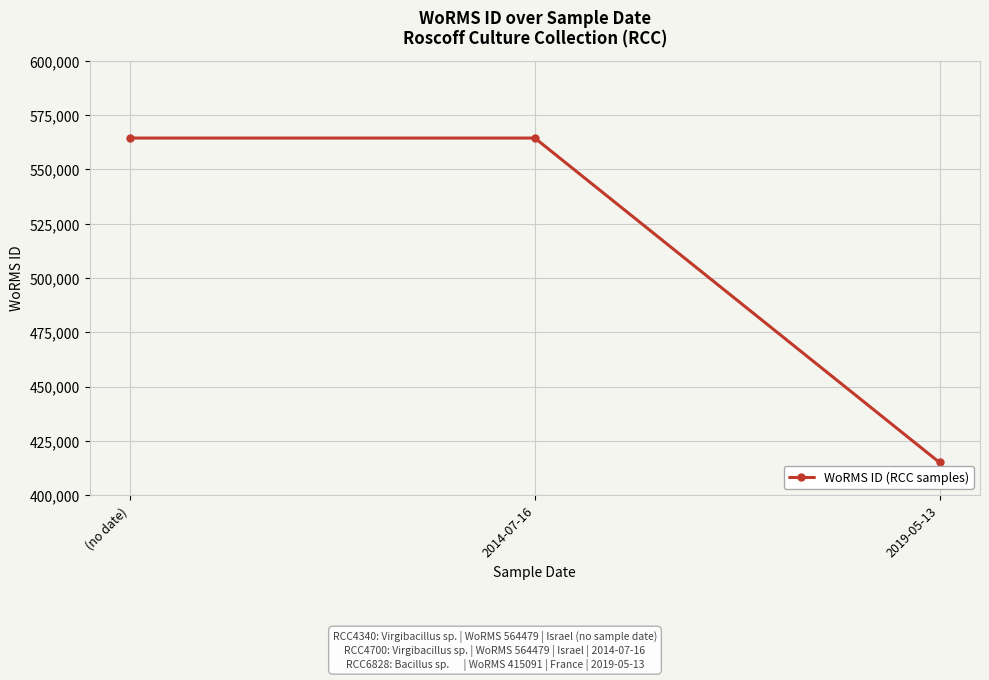

Reading left to right, extract all data points from this chart.

564479	564479	415091